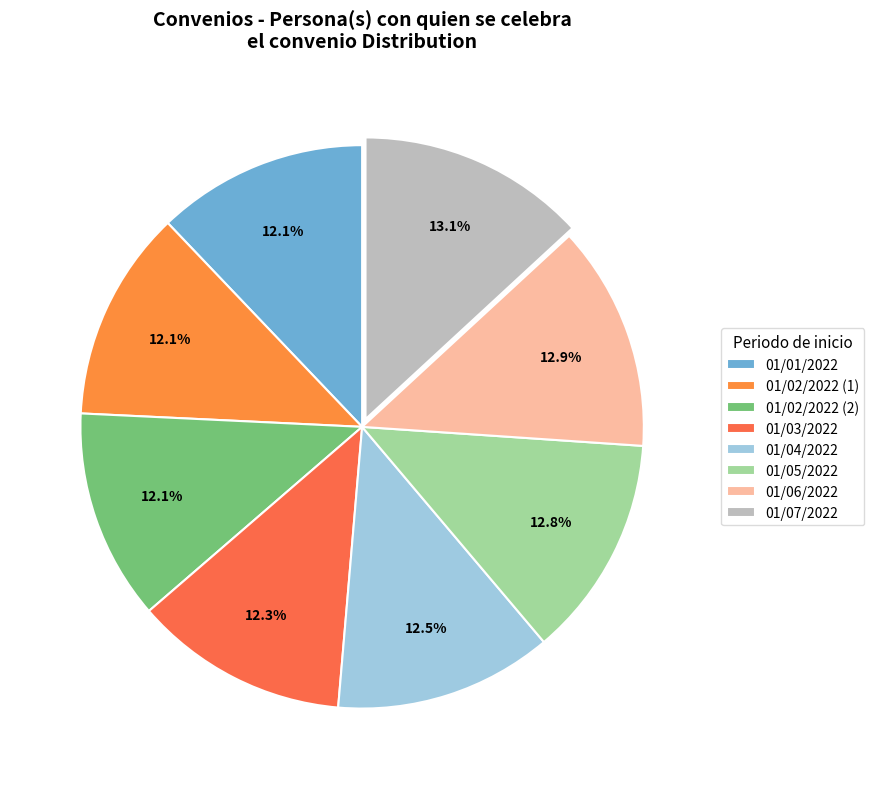

Count the number of slices in the pie.

8